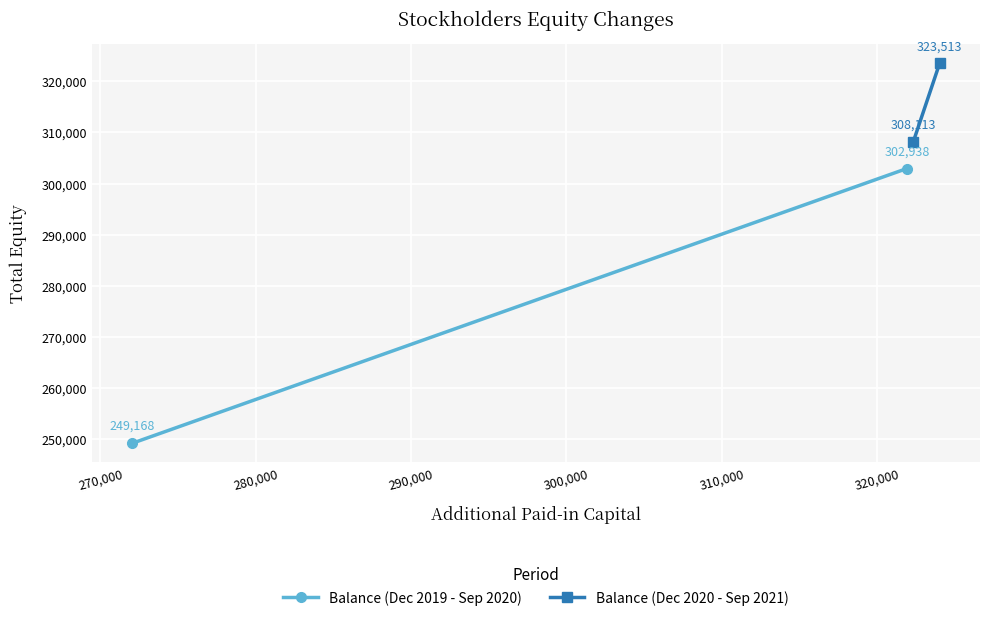

How many values in the Balance (Dec 2019 - Sep 2020) series are below 302938?

1